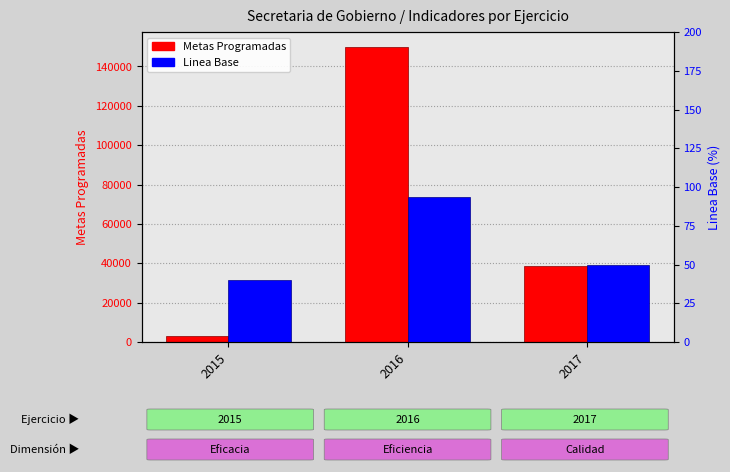

Reading left to right, transcribe all the data shown in this chart.

Metas Programadas: 2015=3276.0	2016=150000.0	2017=38798.0
Linea Base: 2015=39.7	2016=93.8	2017=50.0